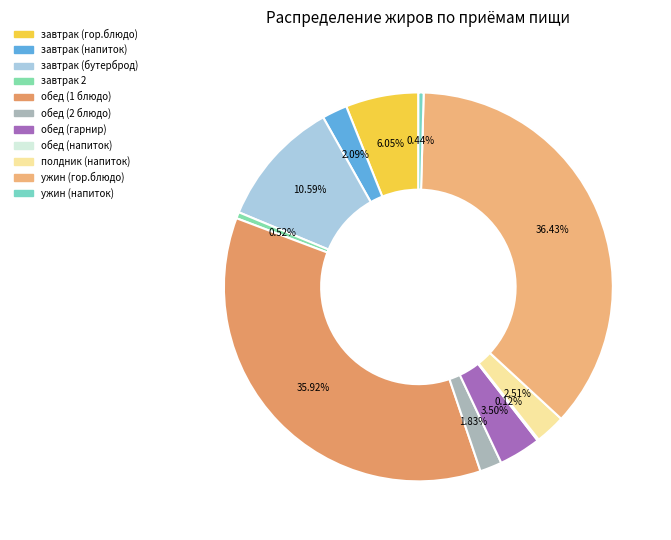

To the nearest percent, what is the average slice percentage?

9%